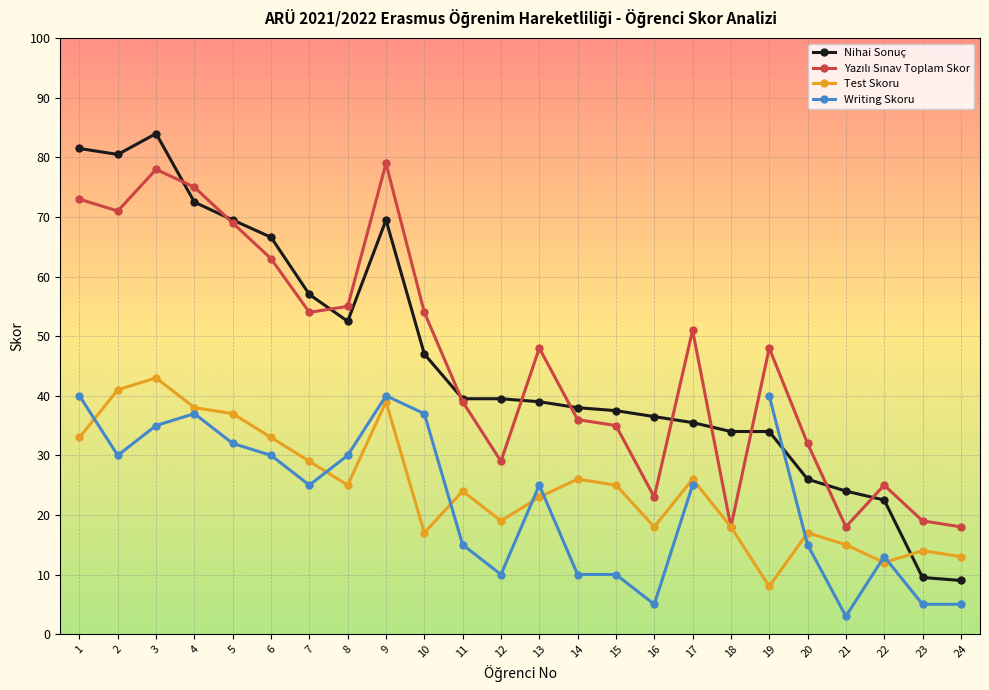

What is the value of the Yazılı Sınav Toplam Skor point at the 20th from the left?

32.0